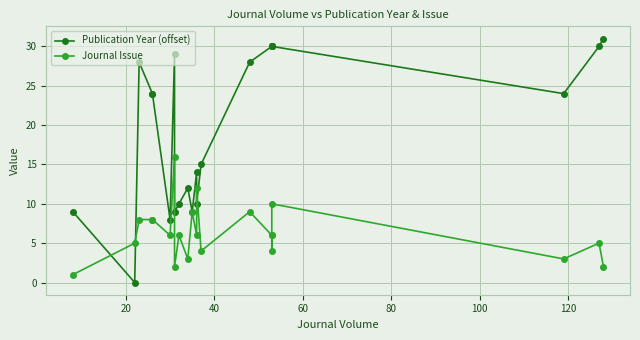

How many values in the Journal Issue series exceed 6?

8